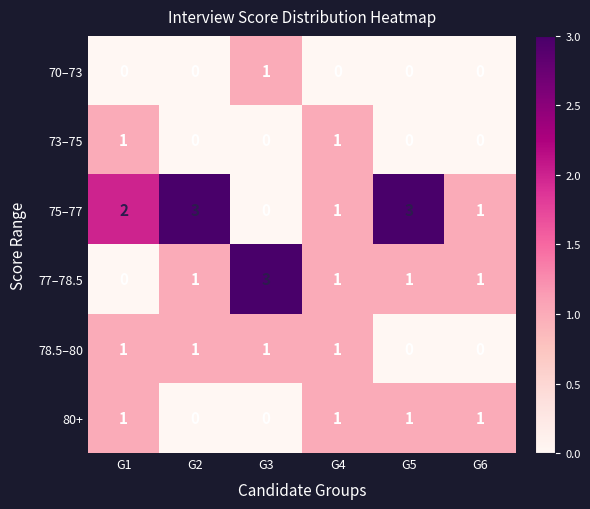

True or false: 80+ has a value of 0 at G3.

True